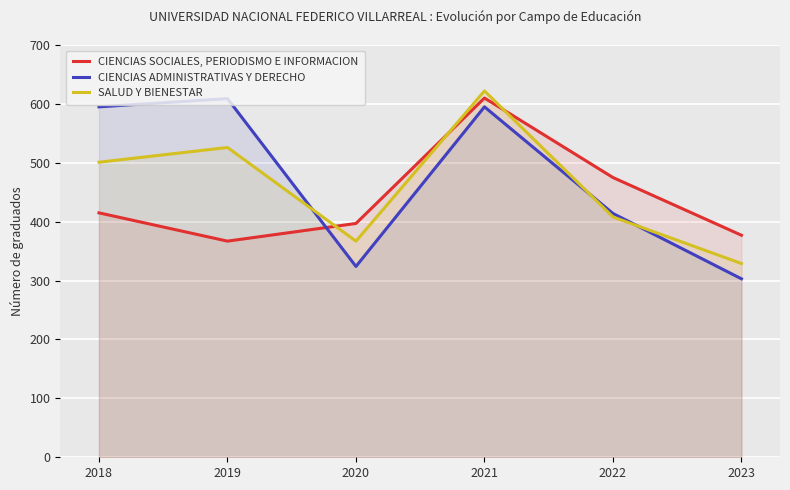

What is the lowest value of the CIENCIAS SOCIALES, PERIODISMO E INFORMACION series?

367